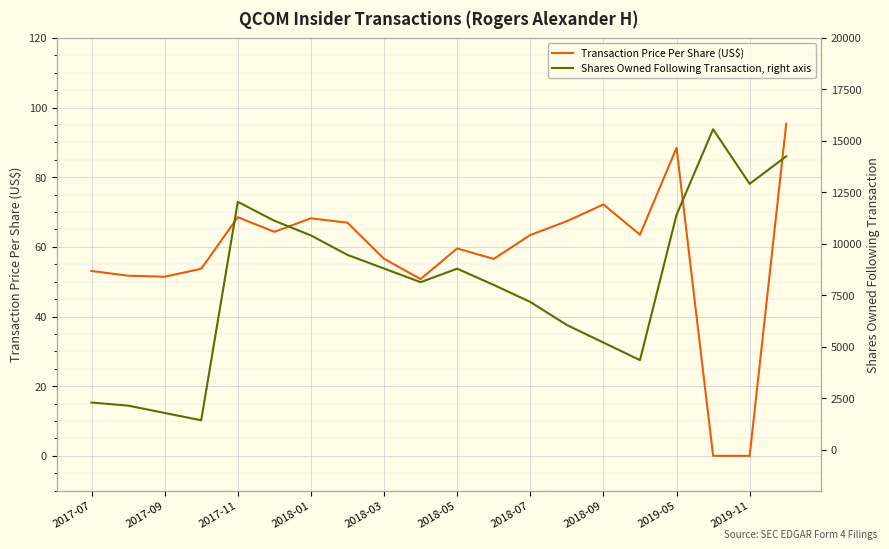

Is it true that Transaction Price Per Share (US$) equals 63.4 at 2018-07?

True